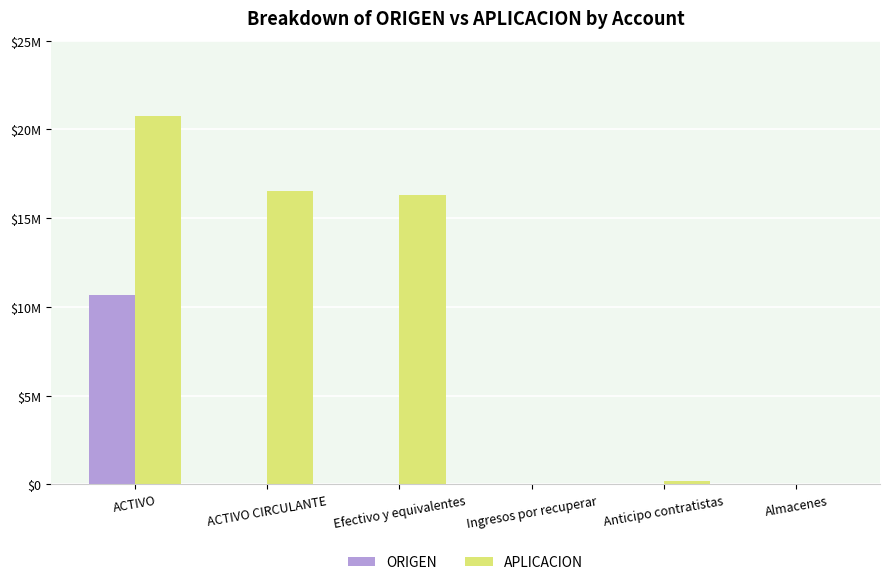

What are all the series names shown in the legend?

ORIGEN, APLICACION